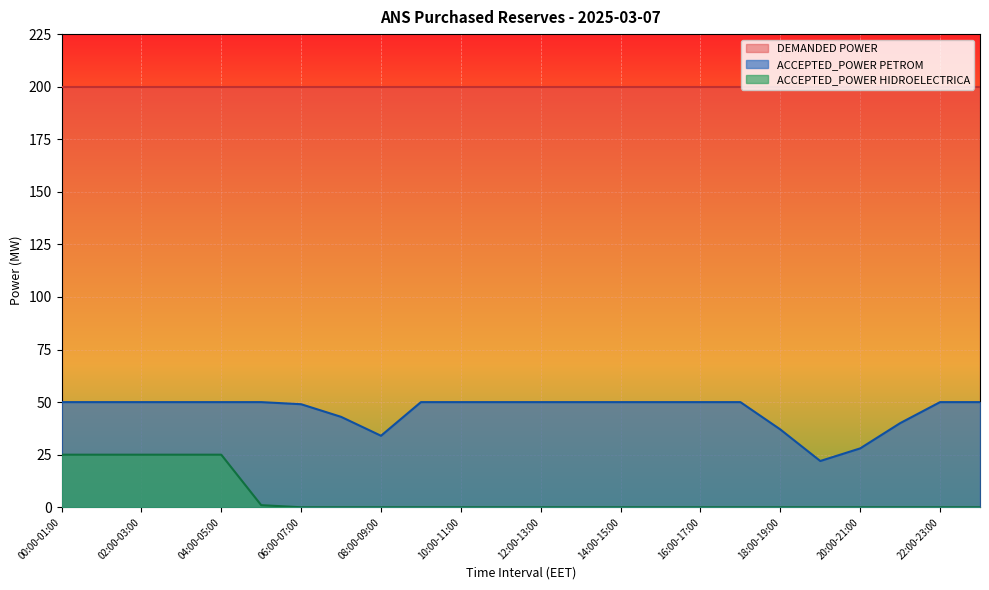

In ACCEPTED_POWER PETROM, how many points are lower than both neighbors (excluding endpoints)?

2